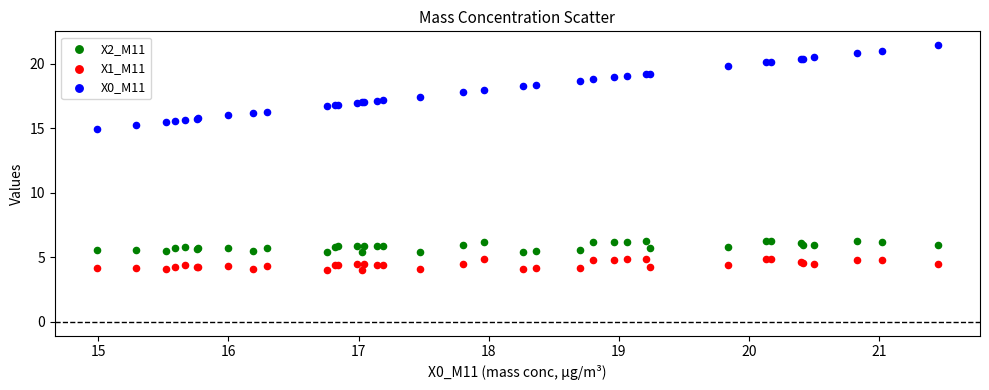

Across all series, what Y value is closest to 12?

15.0